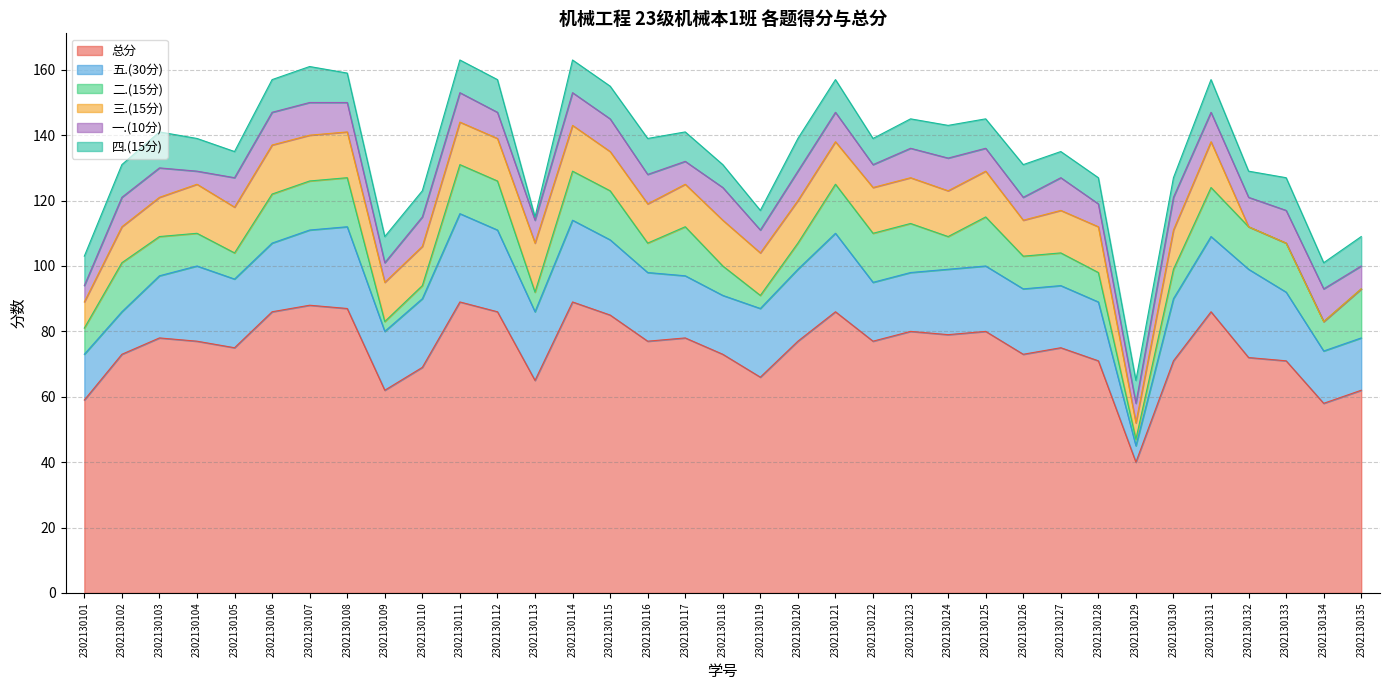

Between 2302130134 and 2302130114, which is larger?

2302130114